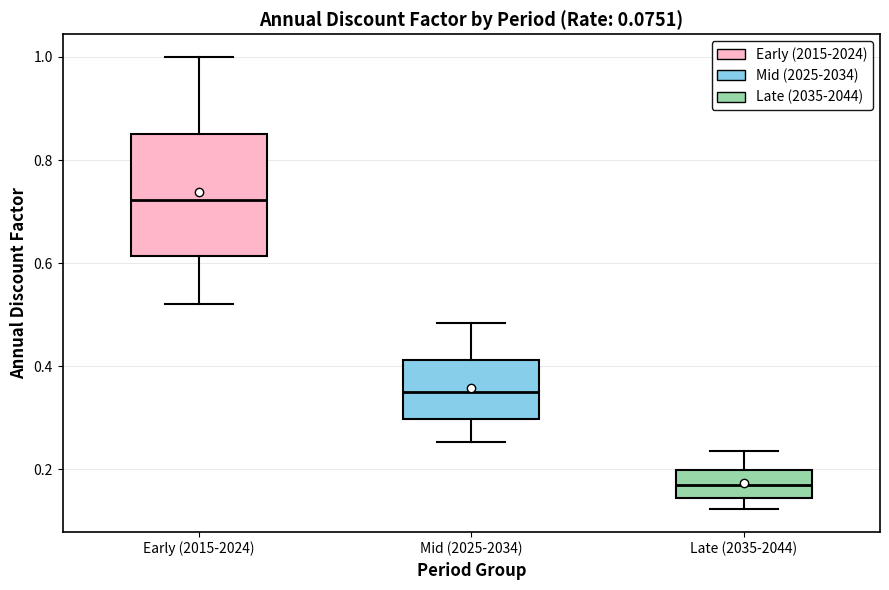

Comparing the boxes themselves (not the whiskers), which one is the tallest?

Early (2015-2024)